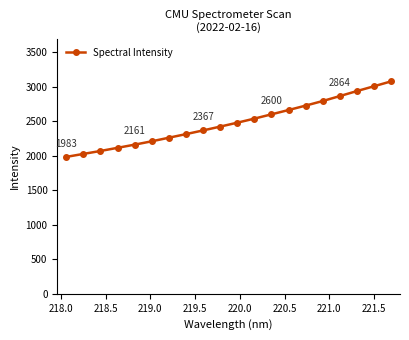

True or false: the data has more than 0 interior local peaks.

False